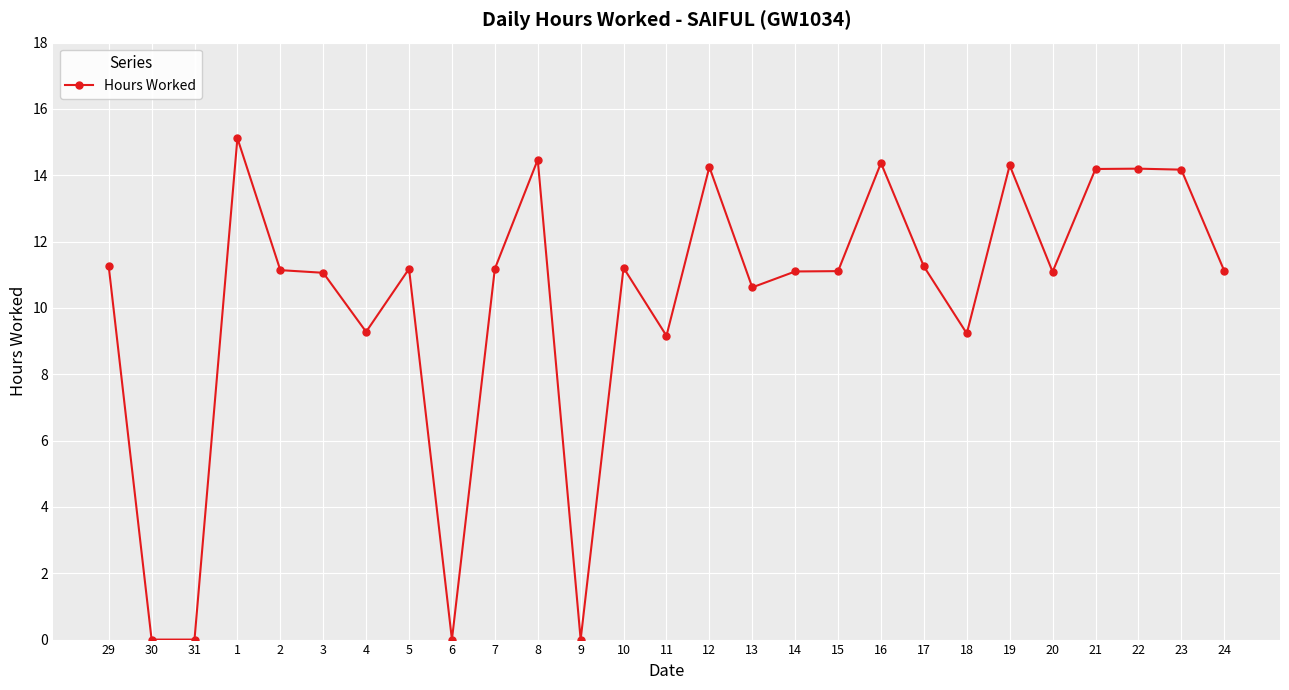

What position from the right is 17?

8